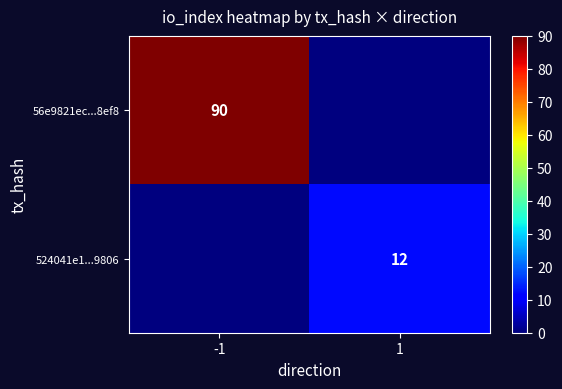

The value of 56e9821ec...8ef8 at -1 is 148. True or false?

False